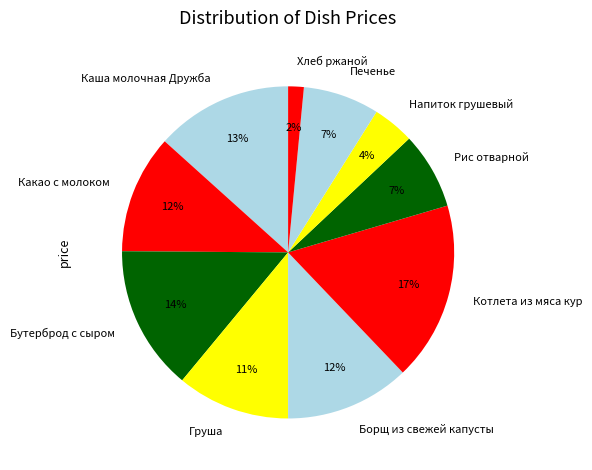

The Котлета из мяса кур slice represents 17% of the pie. True or false?

True